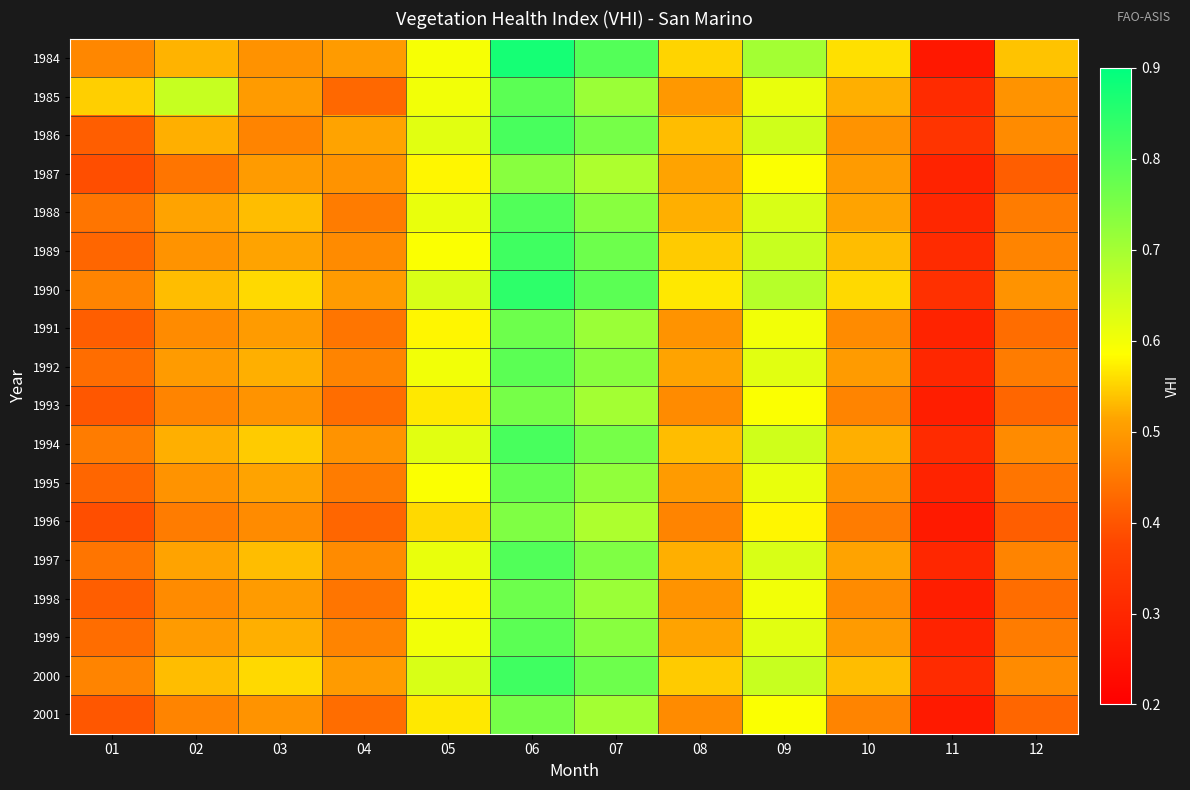

Which category has the lowest value across all series?

11